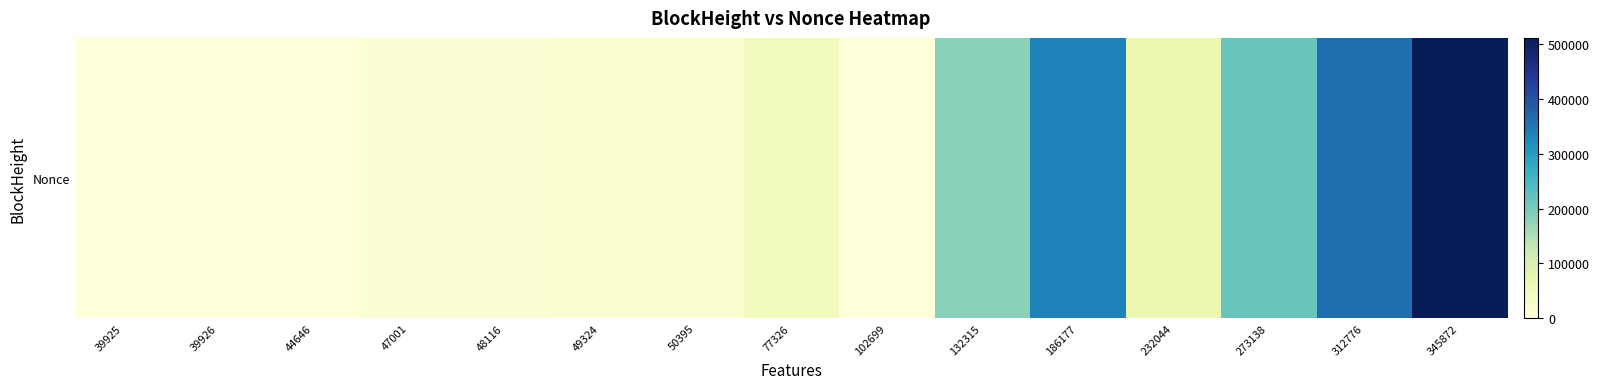

How many data points does each series have?

15